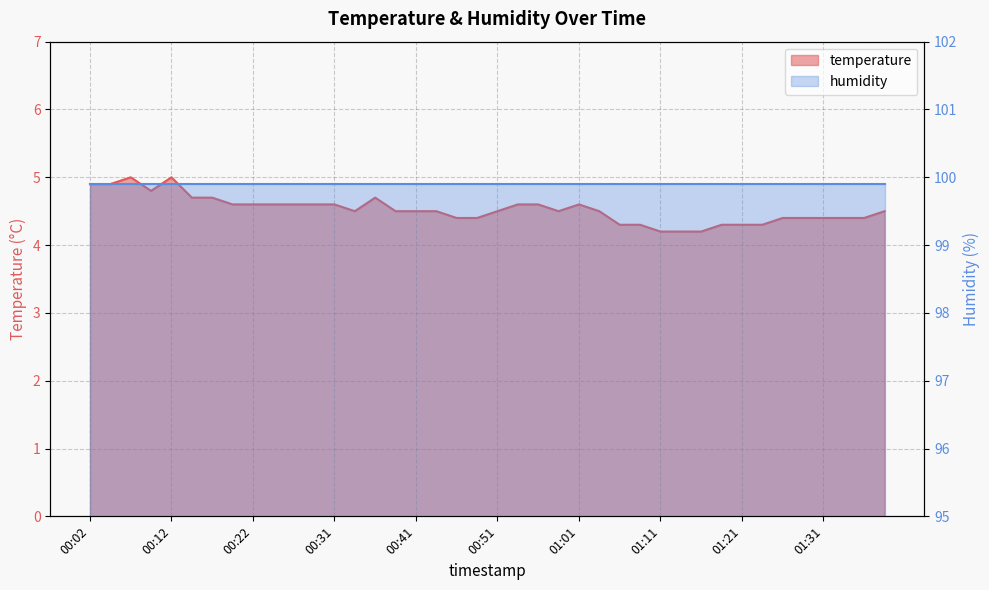

Which has a higher value, 01:38 or 00:59?

01:38